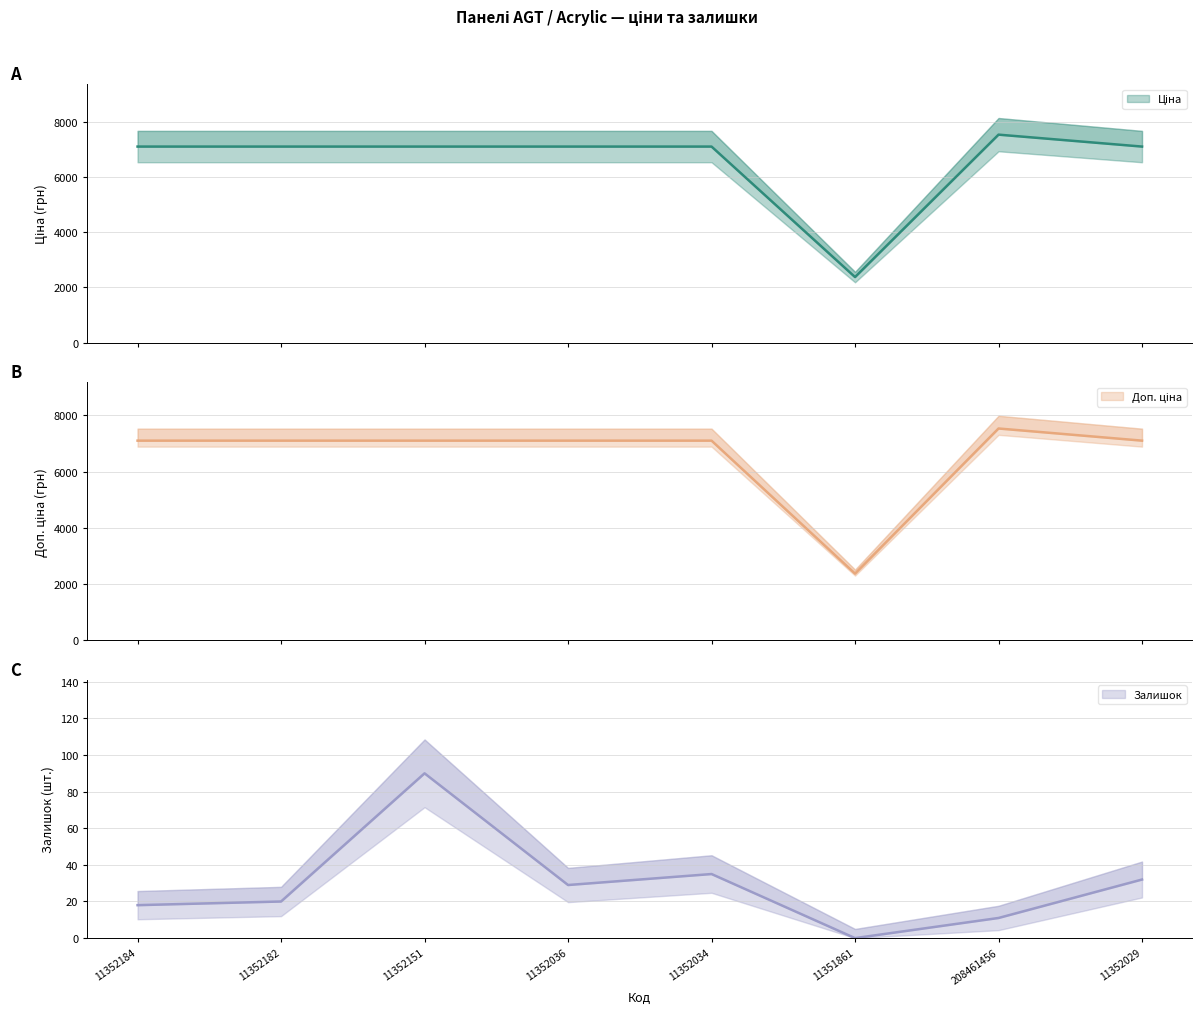

Does the chart display data point markers on the line(s)?

No